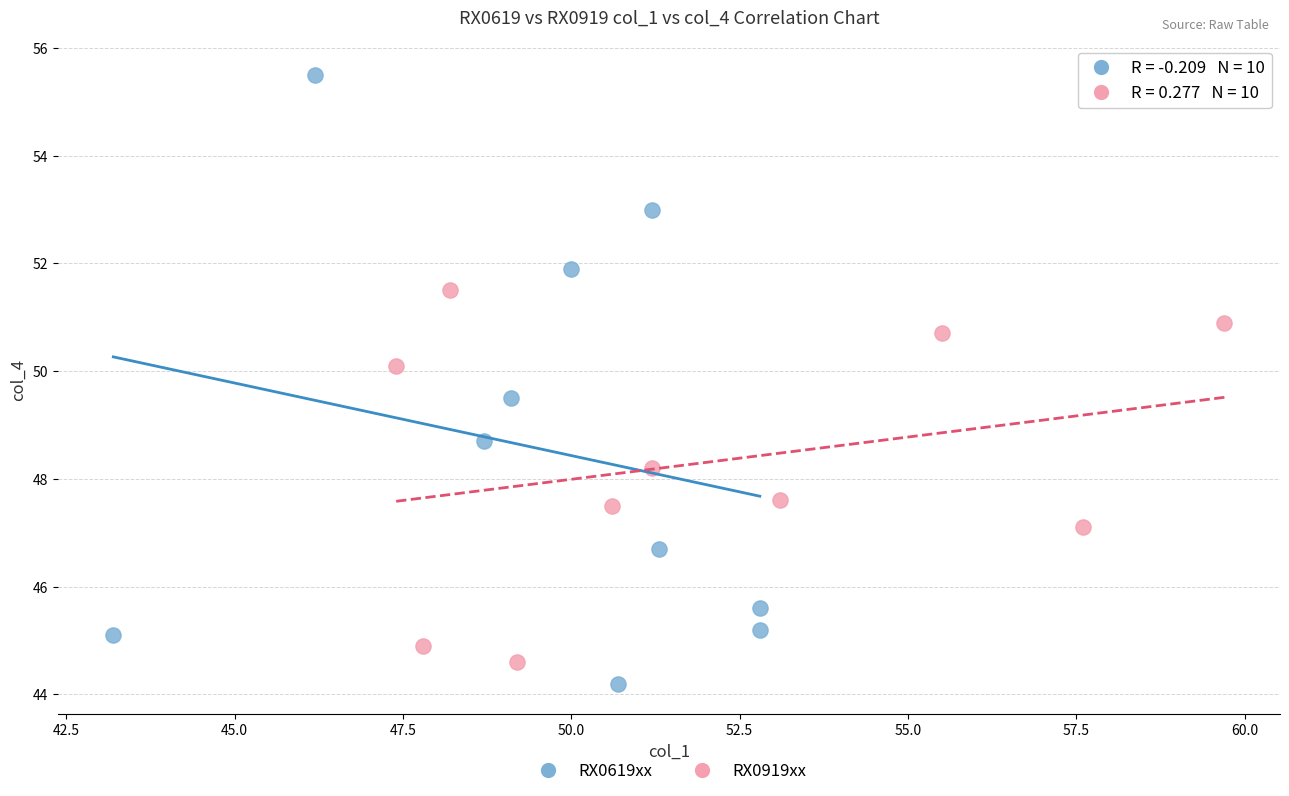

Which series reaches the minimum Y coordinate?

RX0619xx